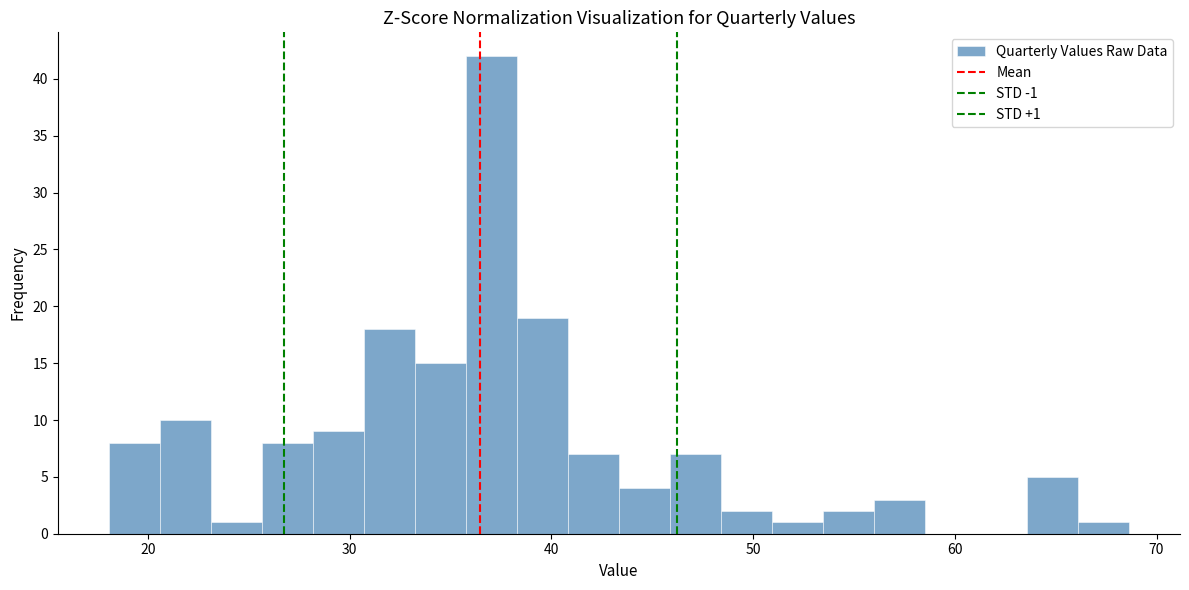

Read against the x-axis, roughly where is the centre of the tallest bar?

37